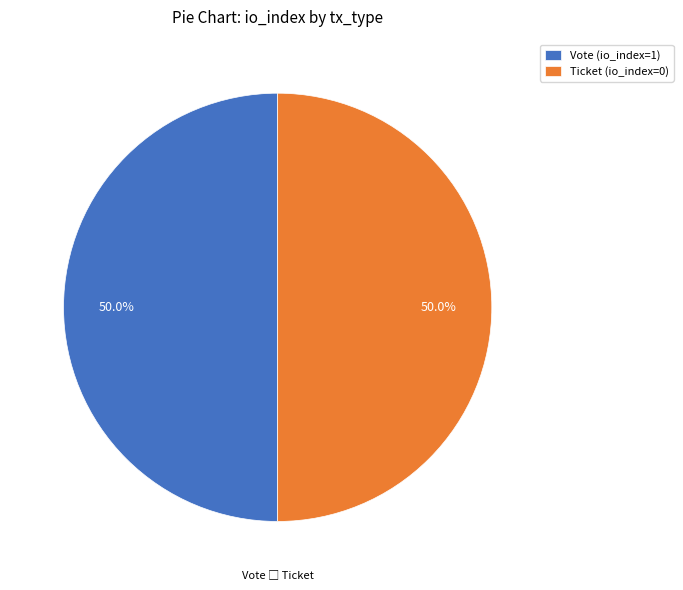

Approximately how many times larger is the value at Ticket (io_index=0) compared to Vote (io_index=1)?

1.0